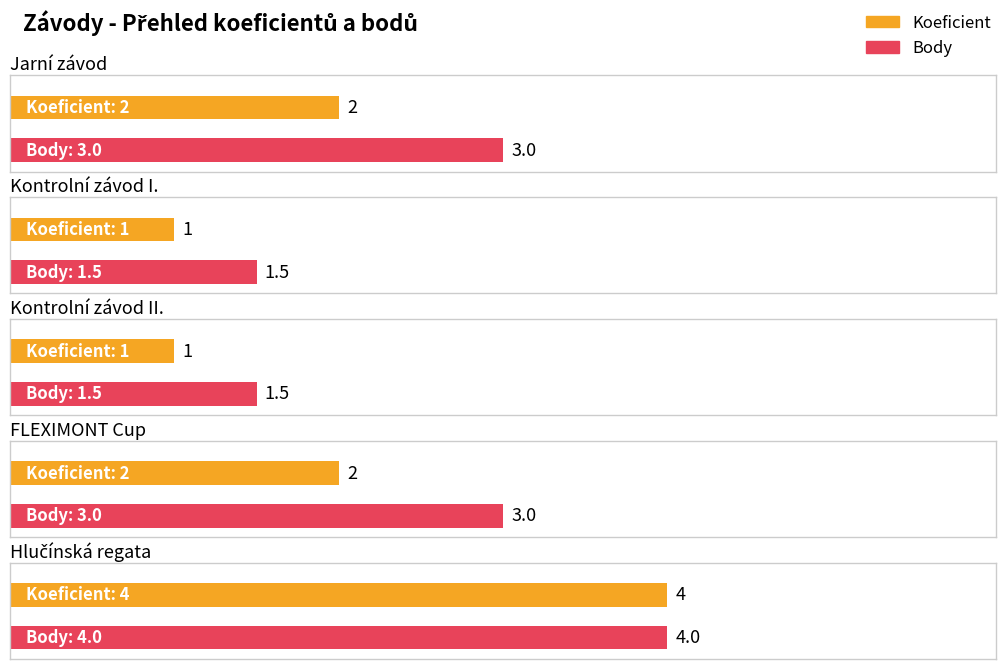

How many values in the Koeficient series are below 2?

2